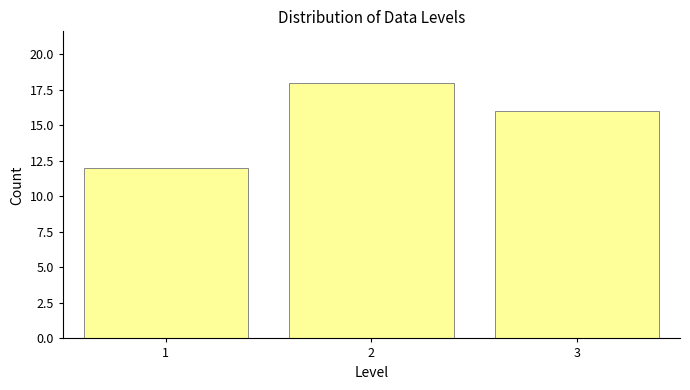

Reading left to right, extract all data points from this chart.

1=12	2=18	3=16